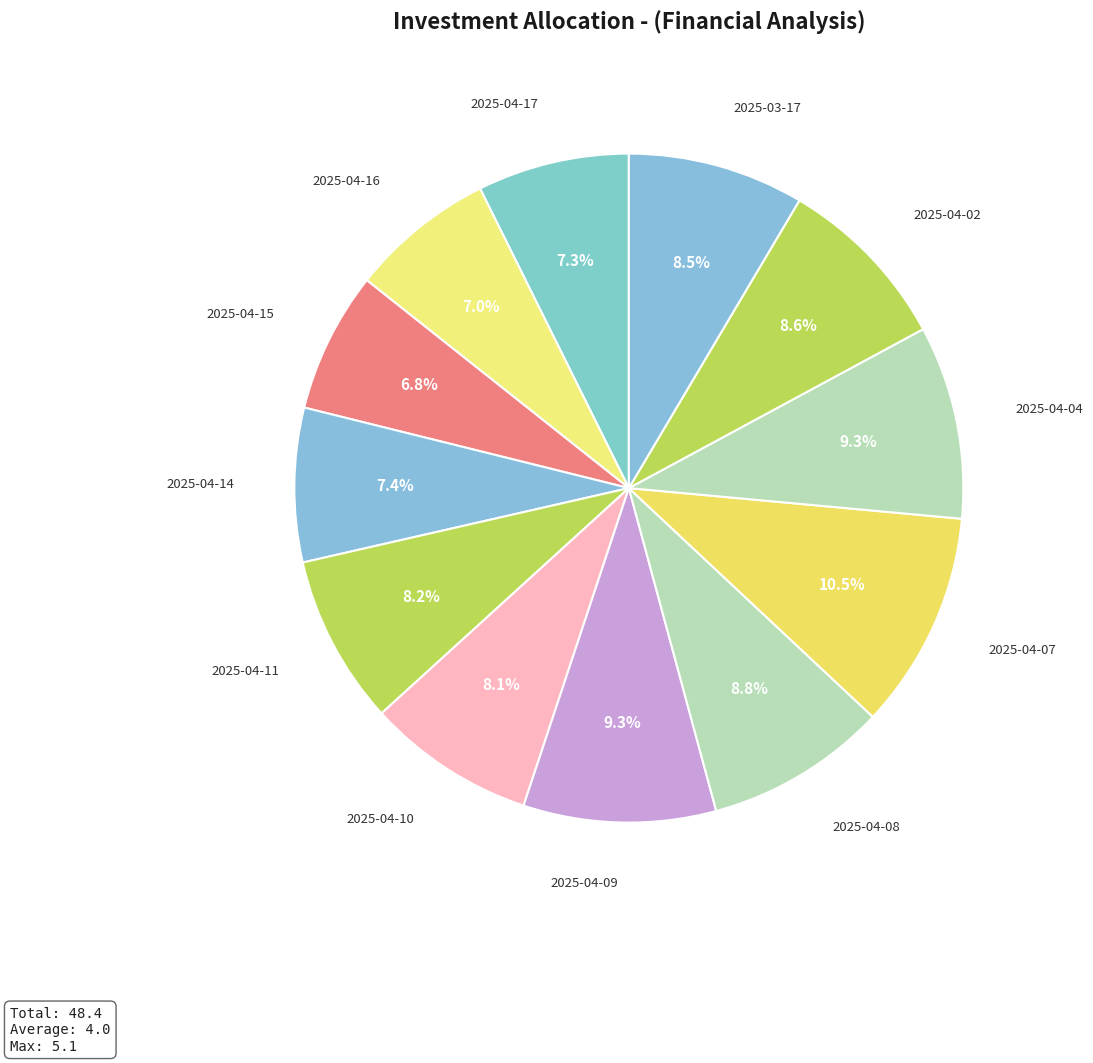

Which slice is the smallest?

2025-04-15